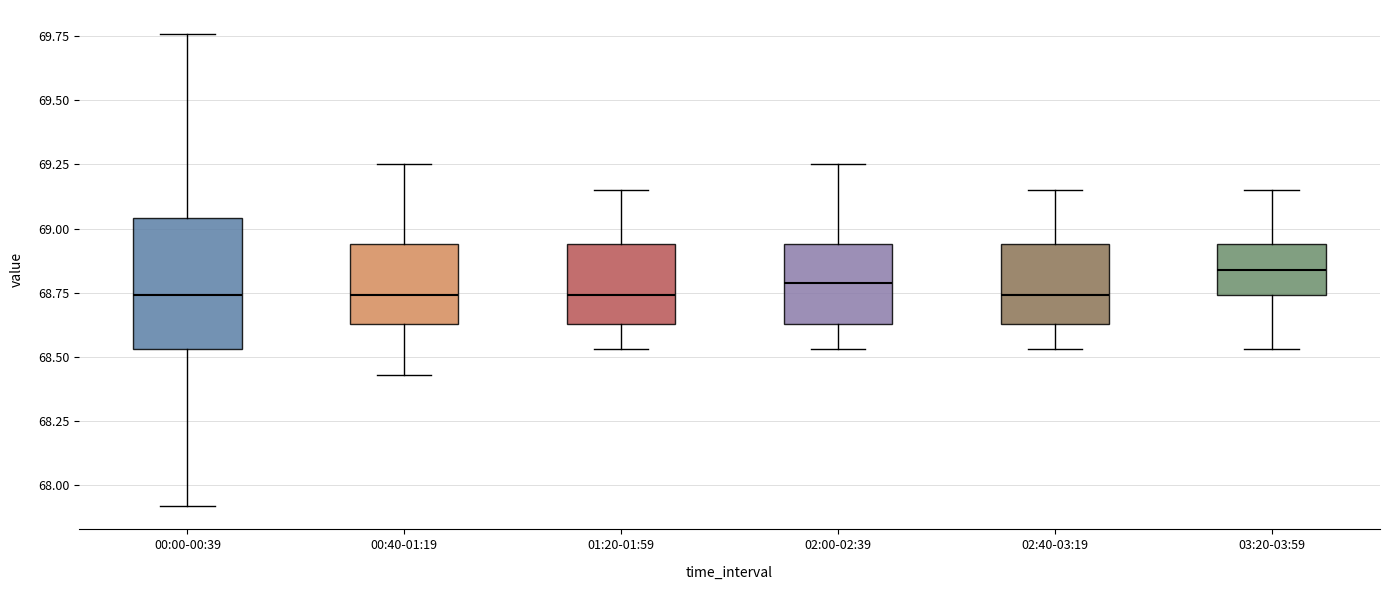

Reading left to right, transcribe this box plot: for each box, give where its median line is, the range the box spans, and where its two whiskers end, as read against the y-axis. The values are not printed on the chart, so give them approximately, as read against the axis.

00:00-00:39: median 68.75, box 68.55 to 69.05, whiskers 67.90 to 69.75
00:40-01:19: median 68.75, box 68.65 to 68.95, whiskers 68.45 to 69.25
01:20-01:59: median 68.75, box 68.65 to 68.95, whiskers 68.55 to 69.15
02:00-02:39: median 68.80, box 68.65 to 68.95, whiskers 68.55 to 69.25
02:40-03:19: median 68.75, box 68.65 to 68.95, whiskers 68.55 to 69.15
03:20-03:59: median 68.85, box 68.75 to 68.95, whiskers 68.55 to 69.15